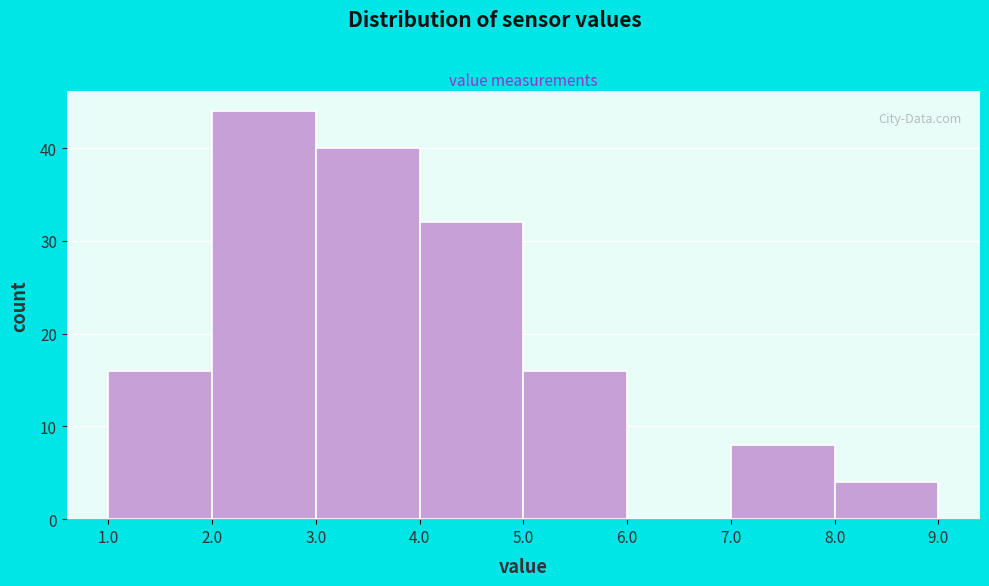

How tall is the bar that spans 7.0 to 8.0 on the x-axis? The values are not printed on the chart, so give them approximately, as read against the axis.

8